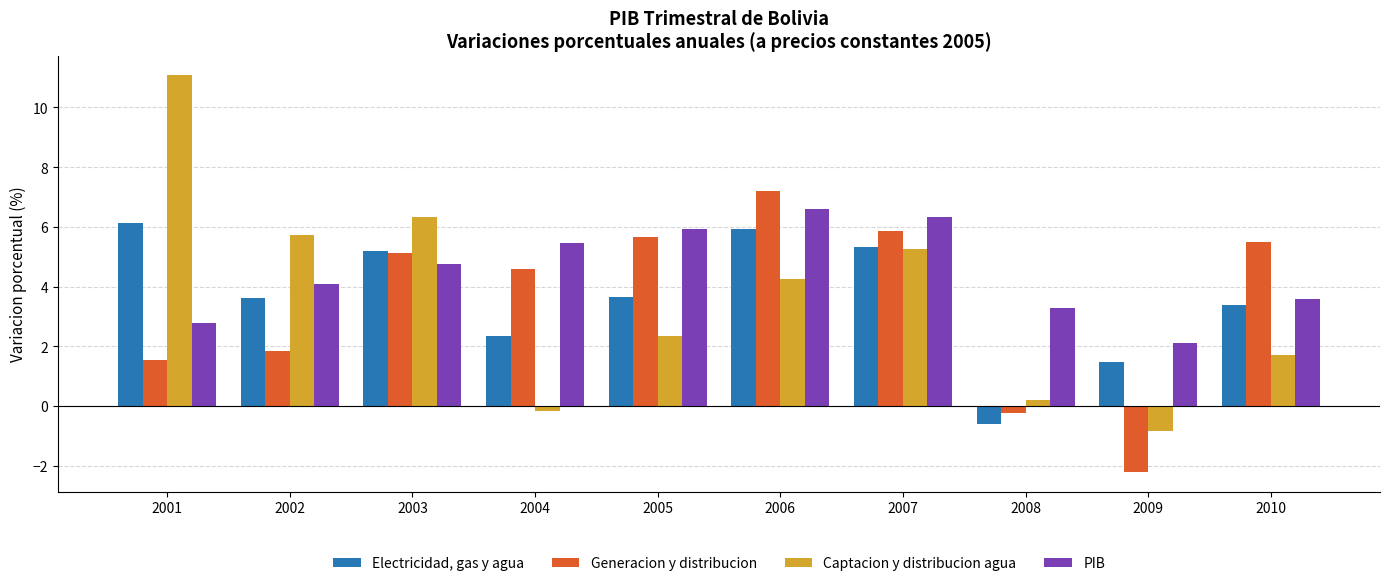

At which label does Electricidad, gas y agua first exceed 3?

2001